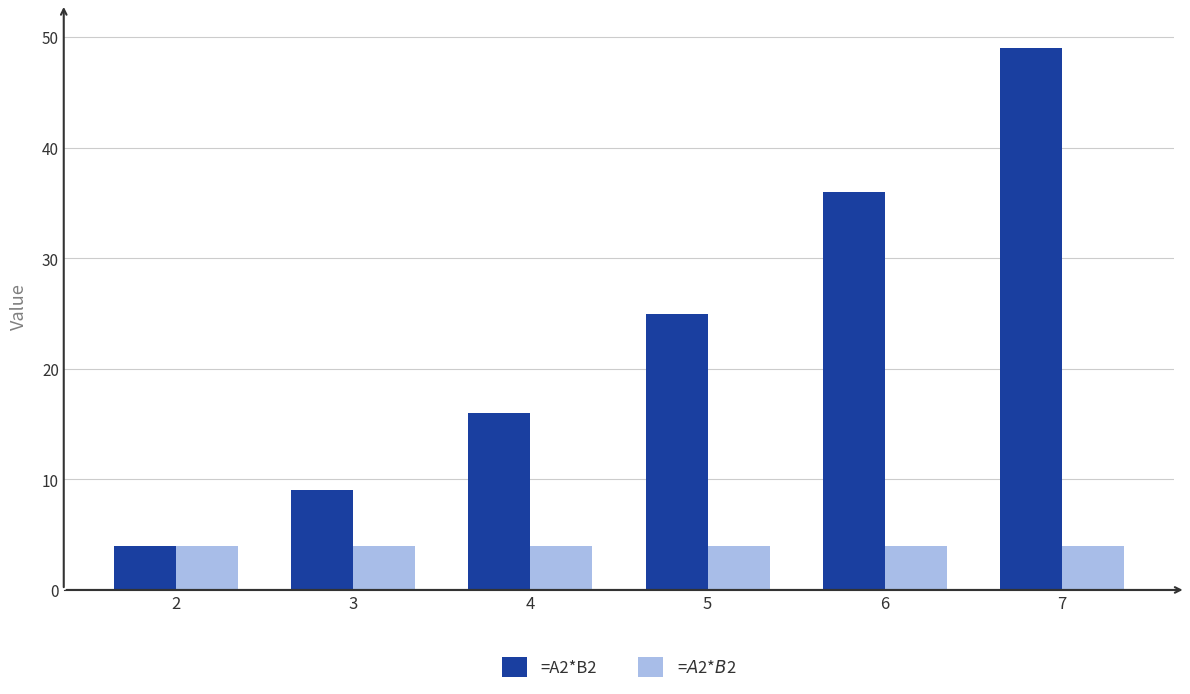

What is the average value of the =$A$2*$B$2 series?

4